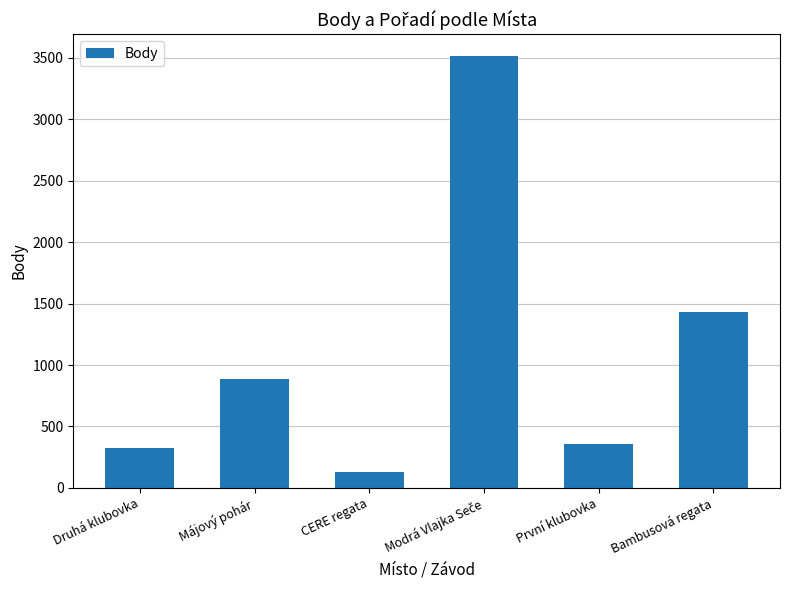

How many bars are there in total?

6